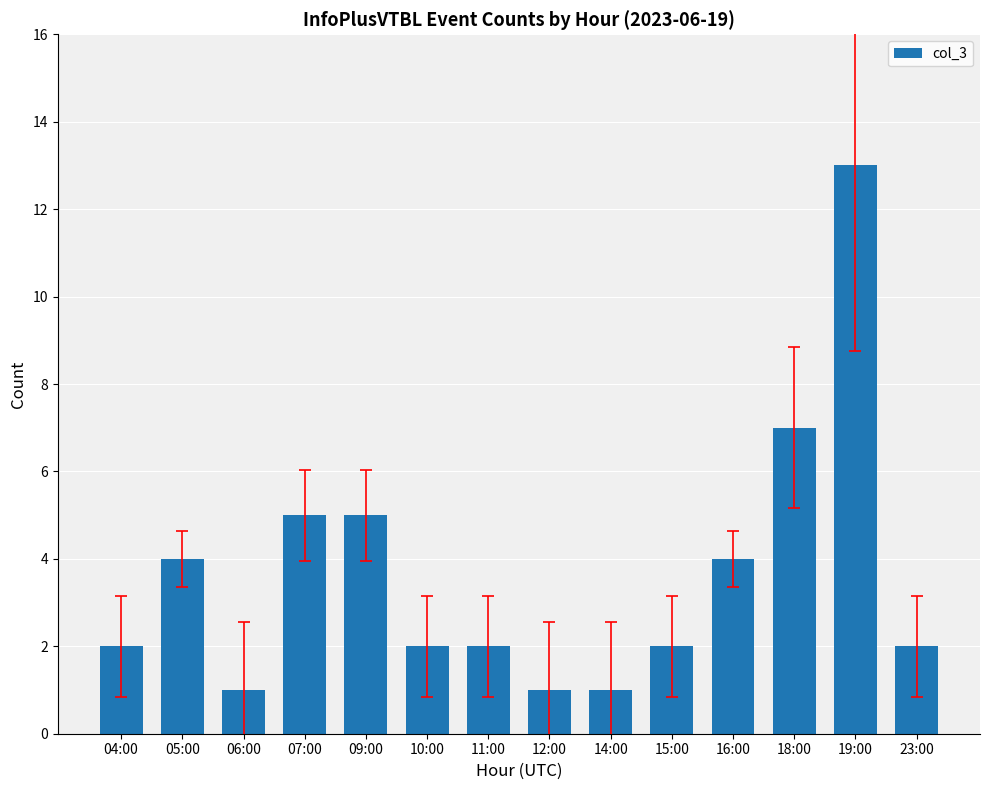

Is it true that the value at 18:00 is 2?

False